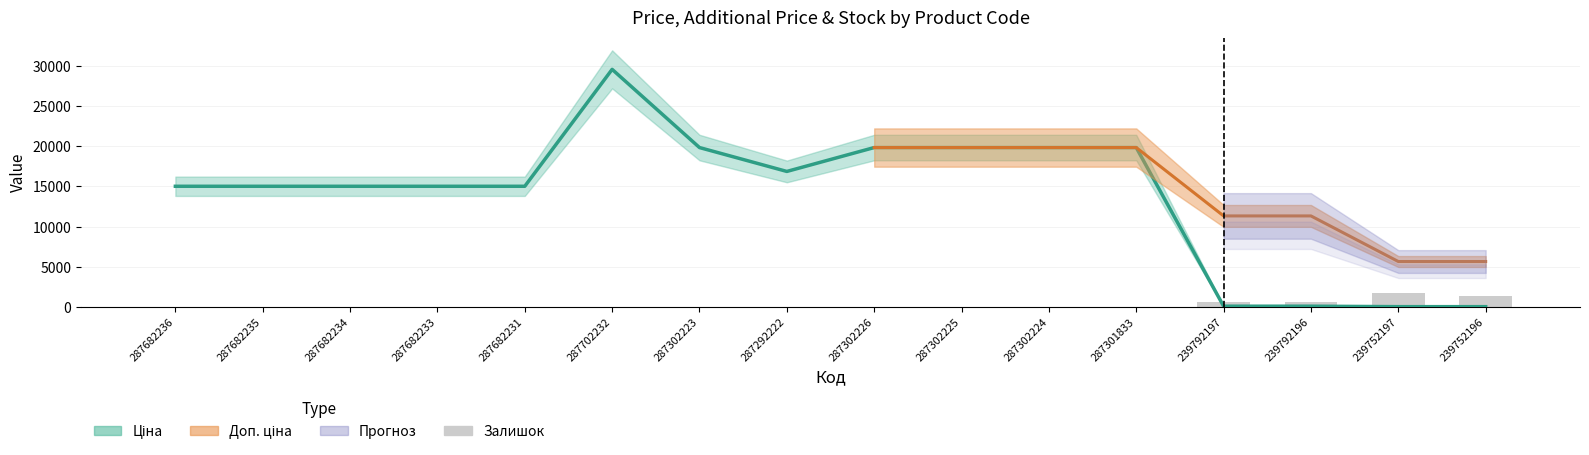

How many positive values does the Залишок series have?

9